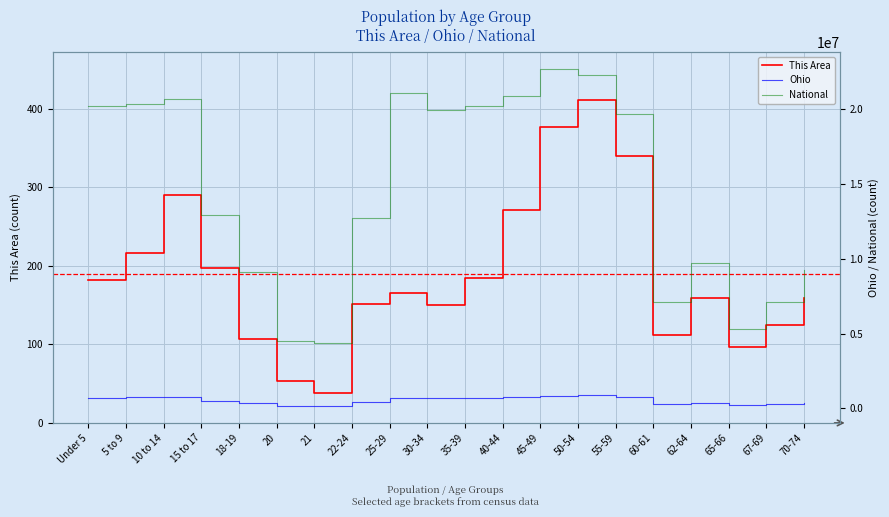

True or false: Ohio and National intersect in this chart.

False